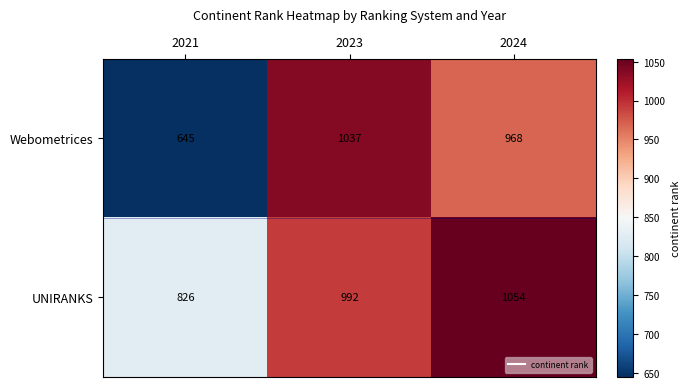

How many categories are shown in the chart?

3